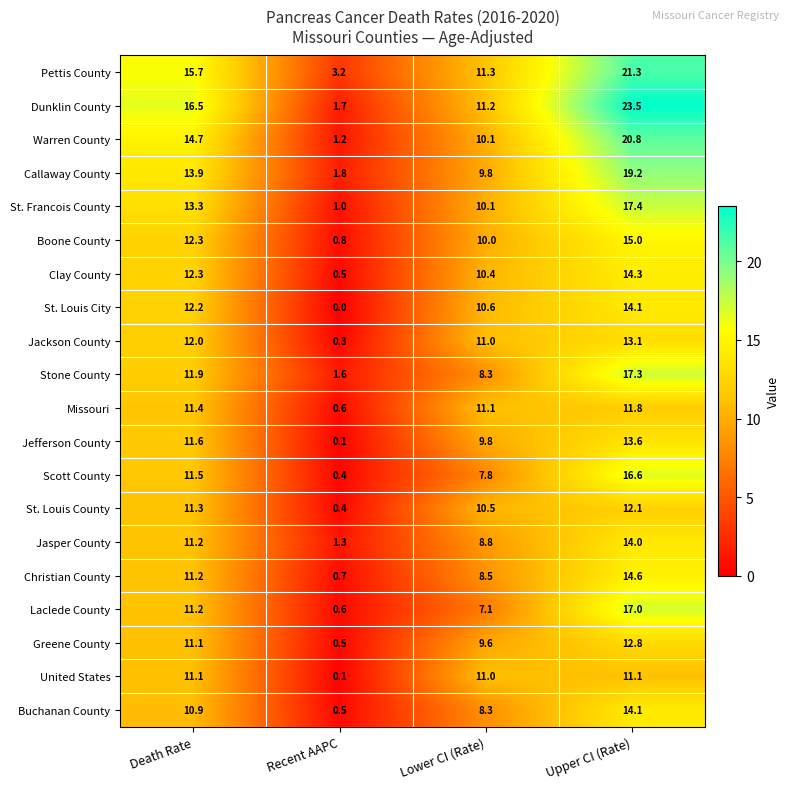

True or false: Warren County has a value of 1.2 at Recent AAPC.

True